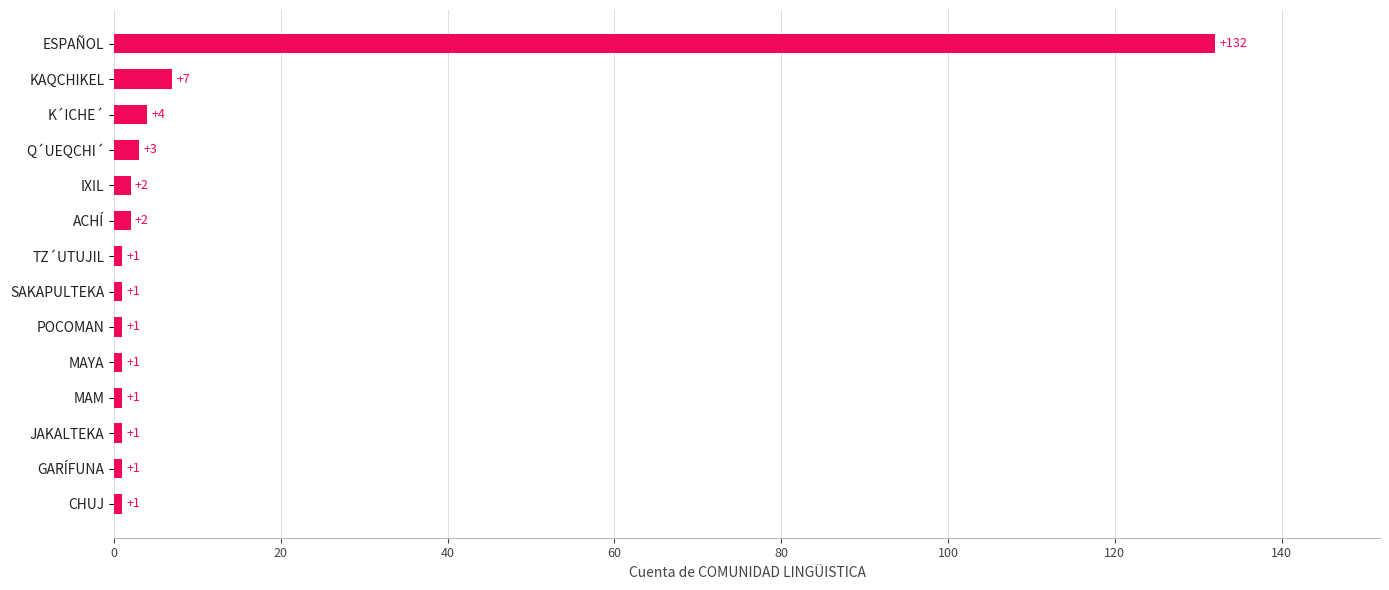

Does the chart contain any negative values?

No